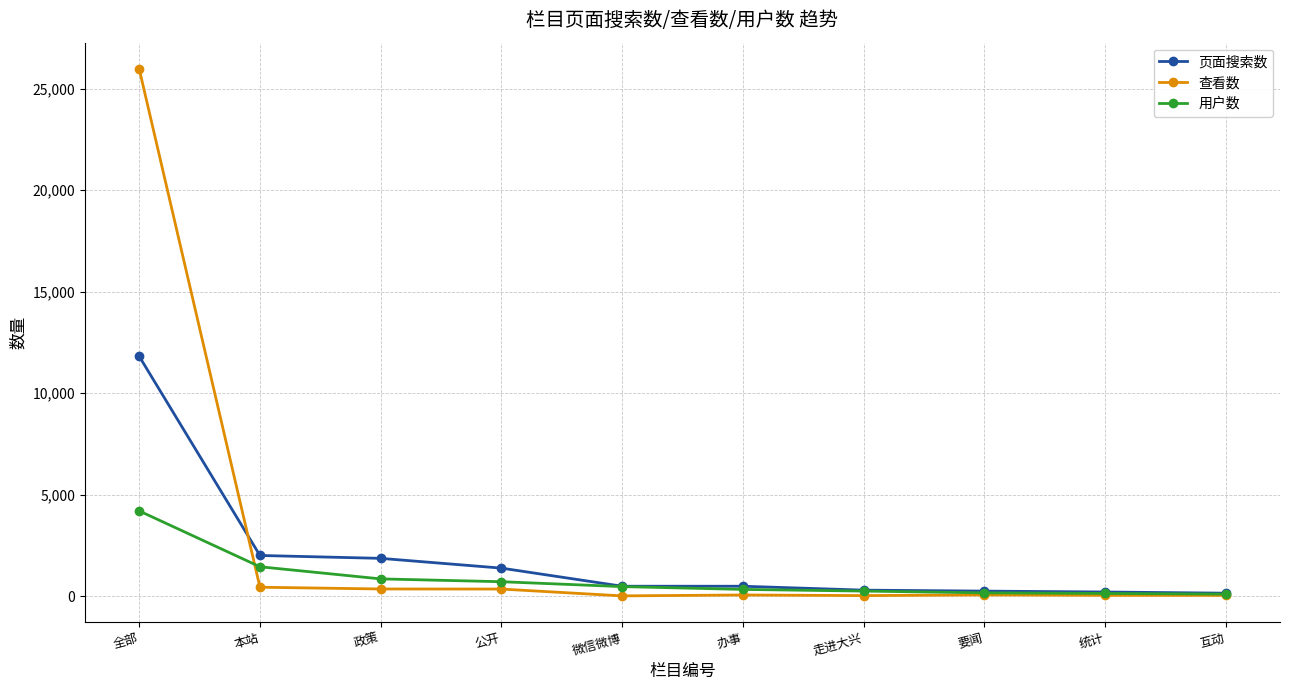

Which category has the highest value across all series?

全部